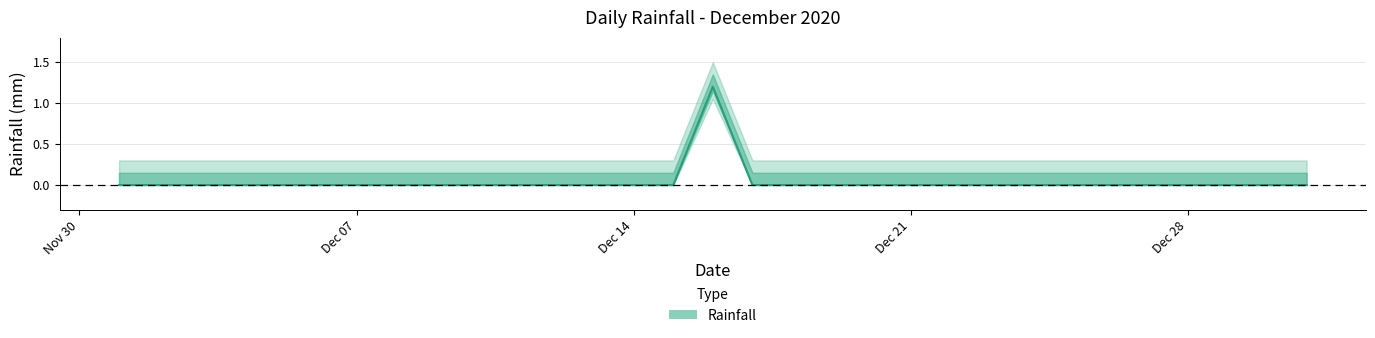

List the labels in order of value, smallest first.

2020-12-01, 2020-12-02, 2020-12-03, 2020-12-04, 2020-12-05, 2020-12-06, 2020-12-07, 2020-12-08, 2020-12-09, 2020-12-10, 2020-12-11, 2020-12-12, 2020-12-13, 2020-12-14, 2020-12-15, 2020-12-17, 2020-12-18, 2020-12-19, 2020-12-20, 2020-12-21, 2020-12-22, 2020-12-23, 2020-12-24, 2020-12-25, 2020-12-26, 2020-12-27, 2020-12-28, 2020-12-29, 2020-12-30, 2020-12-31, 2020-12-16